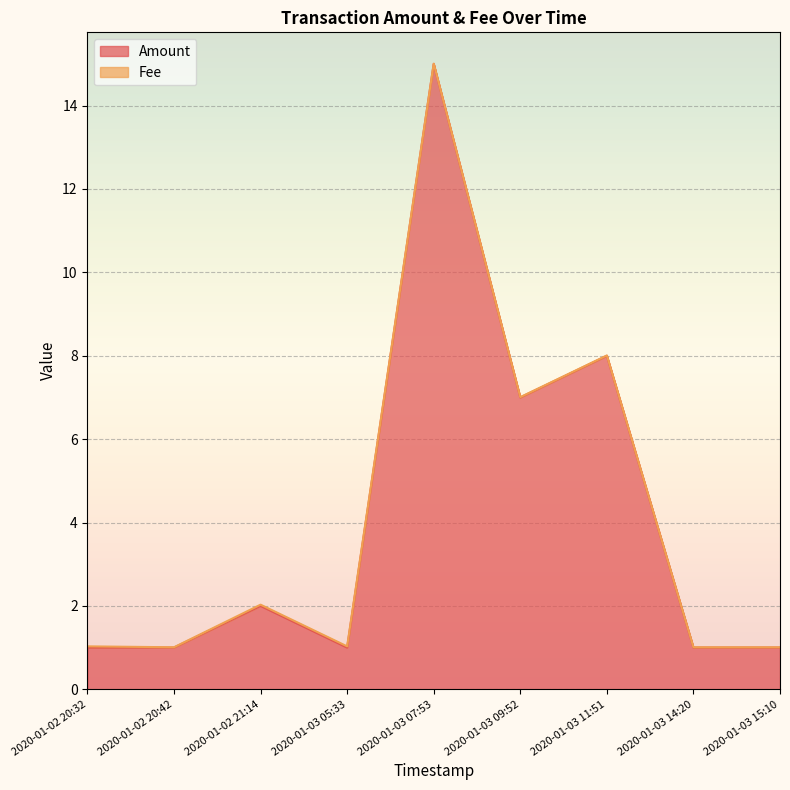

At which category does the chart reach its peak across all series?

2020-01-03 07:53